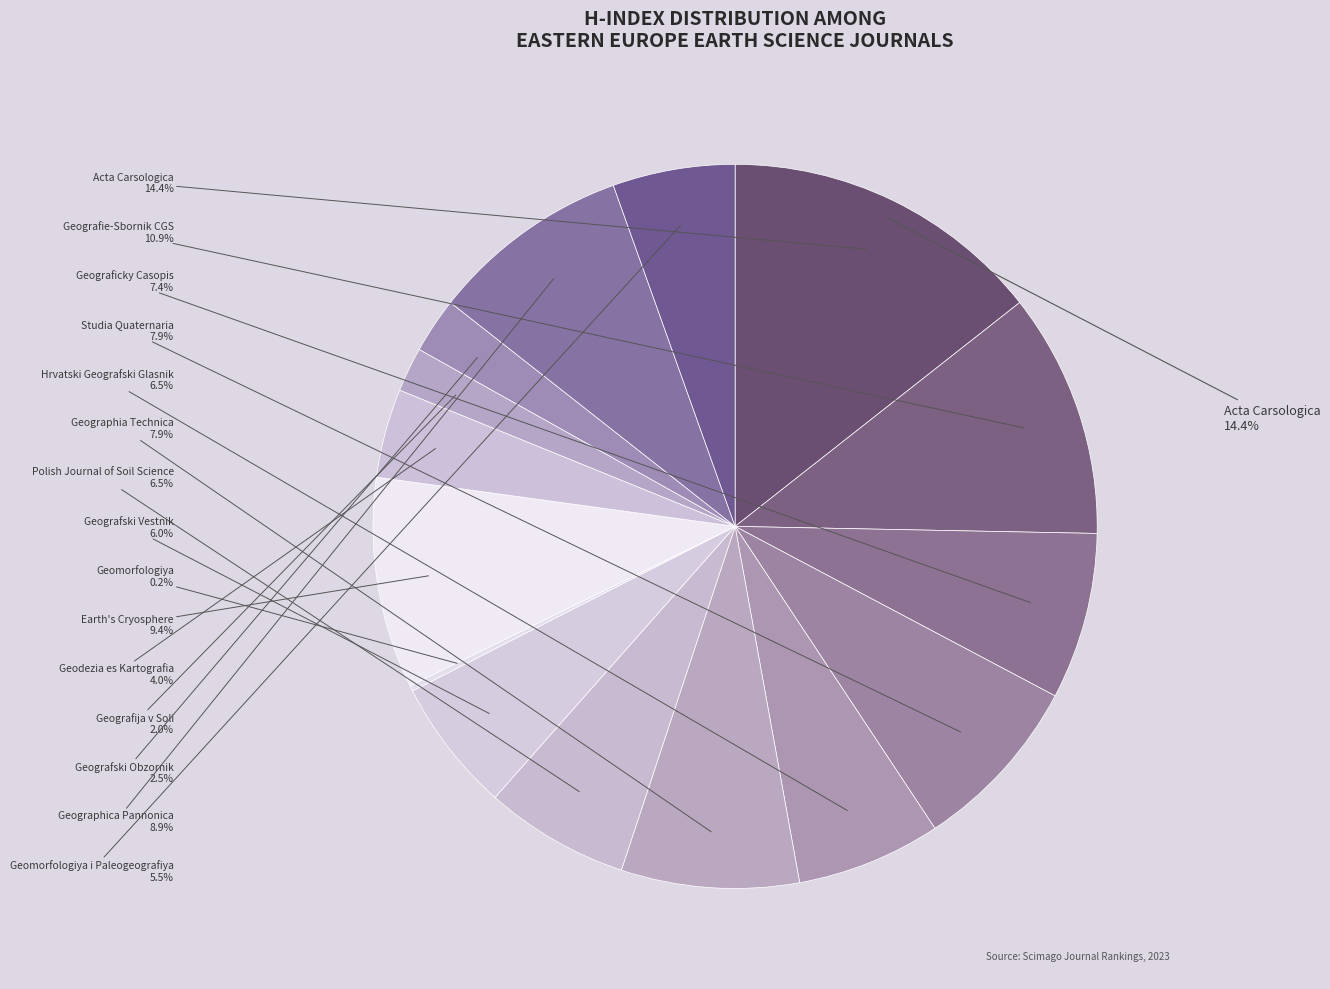

Rank the categories by value from lowest to highest.

Geomorfologiya, Geografija v Soli, Geografski Obzornik, Geodezia es Kartografia, Geomorfologiya i Paleogeografiya, Geografski Vestnik, Hrvatski Geografski Glasnik, Polish Journal of Soil Science, Geograficky Casopis, Studia Quaternaria, Geographia Technica, Geographica Pannonica, Earth's Cryosphere, Geografie-Sbornik CGS, Acta Carsologica